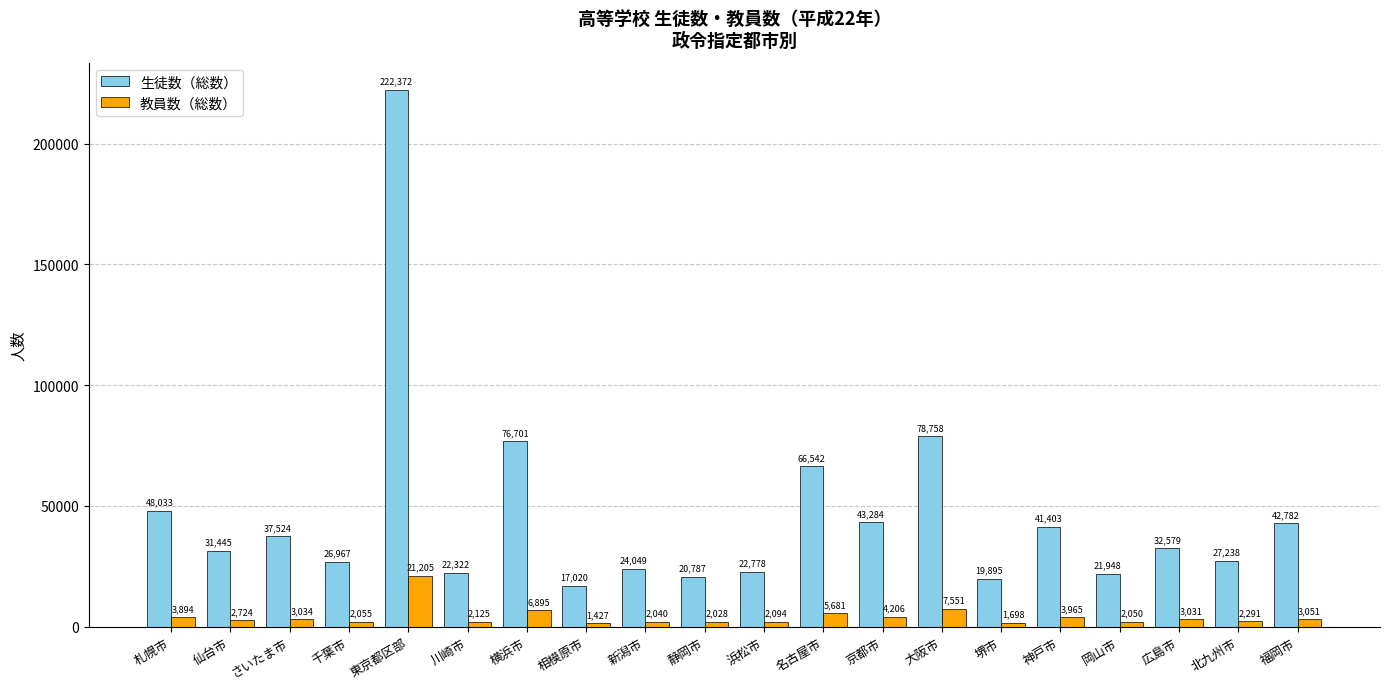

What are all the series names shown in the legend?

生徒数（総数）, 教員数（総数）